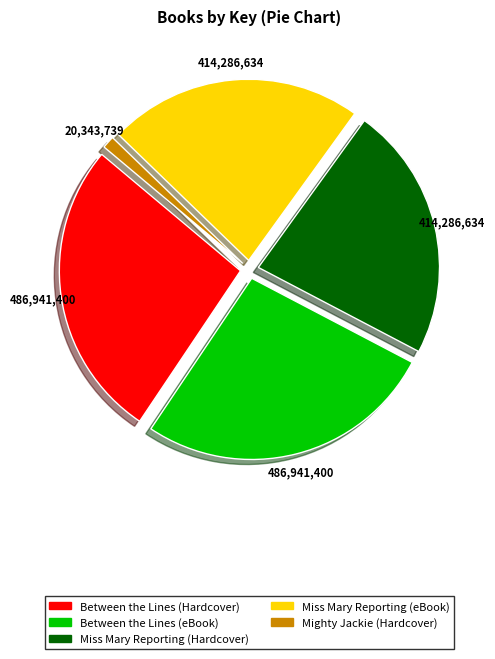

Which has a higher value, Miss Mary Reporting (eBook) or Between the Lines (Hardcover)?

Between the Lines (Hardcover)